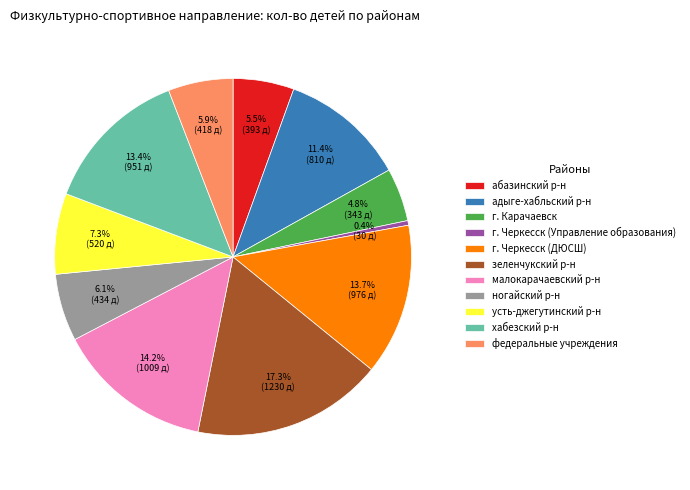

What is the ratio of the value at усть-джегутинский р-н to the value at хабезский р-н?

0.5